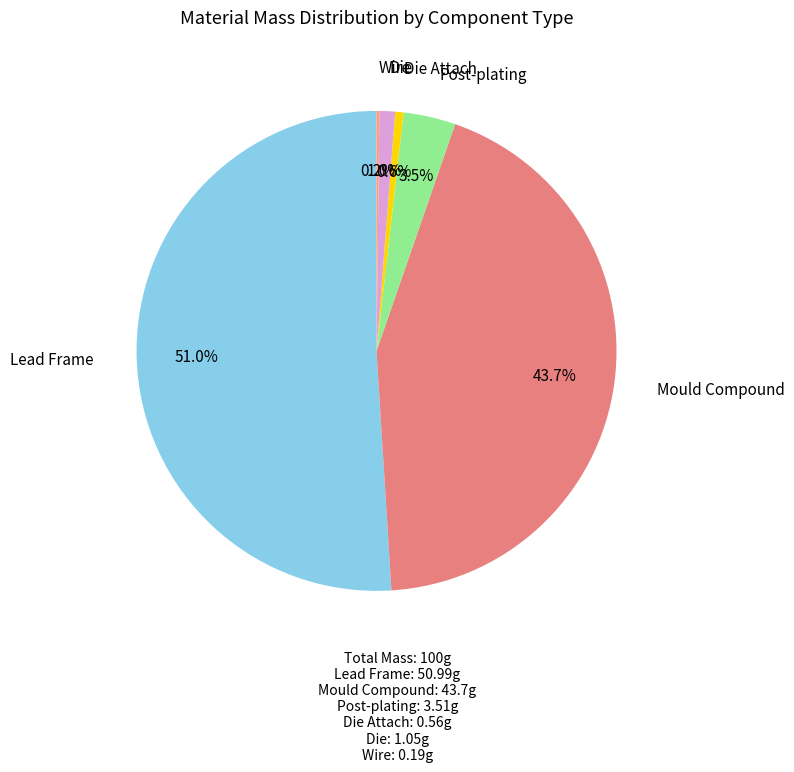

What is the largest slice in the pie chart?

Lead Frame